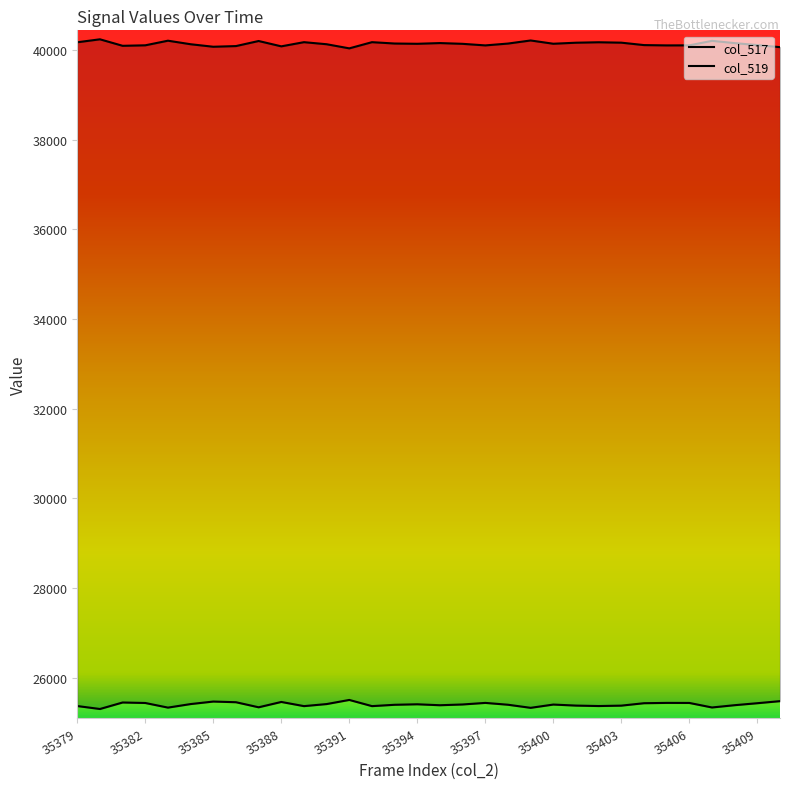

What is the average value of the col_519 series?

40135